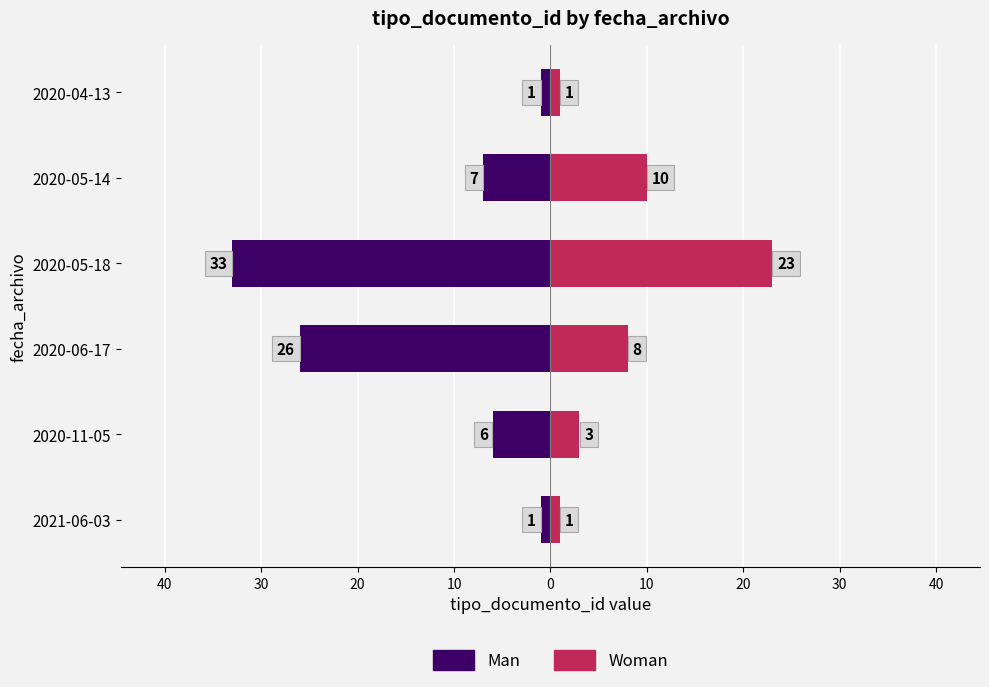

What are all the series names shown in the legend?

Man, Woman